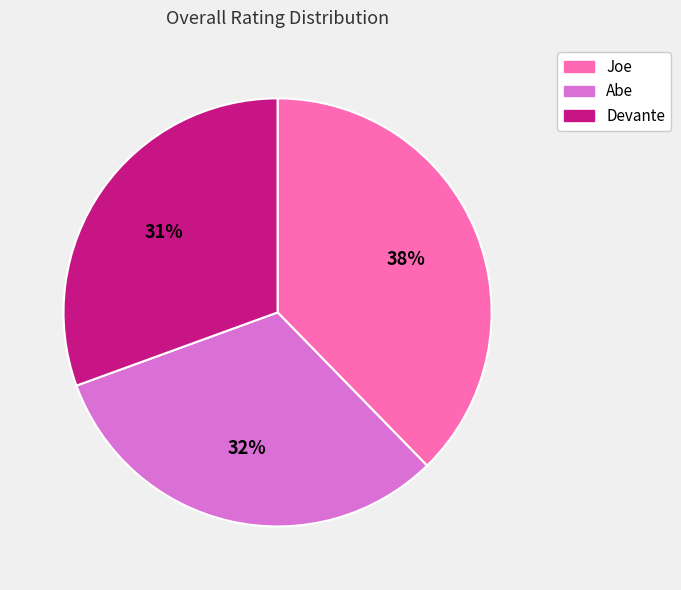

Is the sum of Devante and Abe greater than half?

Yes